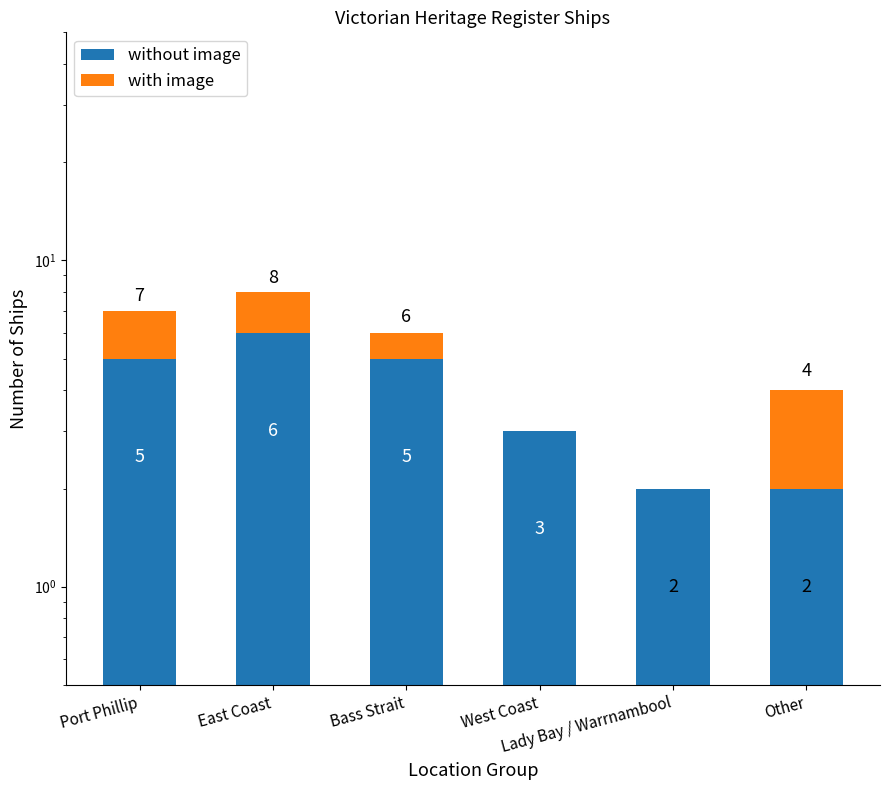

At how many categories does at least one series exceed 4?

3